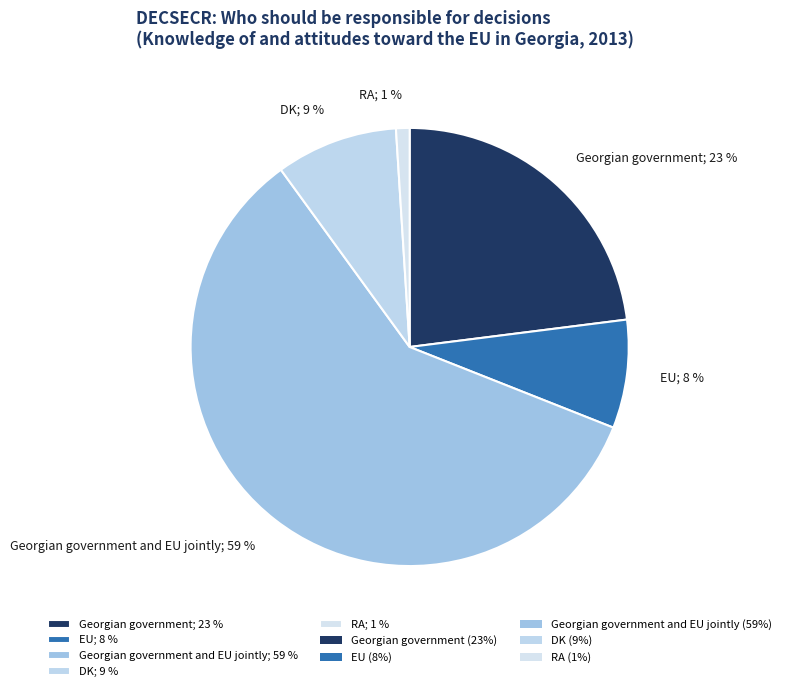

Do Georgian government; 23 % and DK; 9 % together represent more than half of the pie?

No